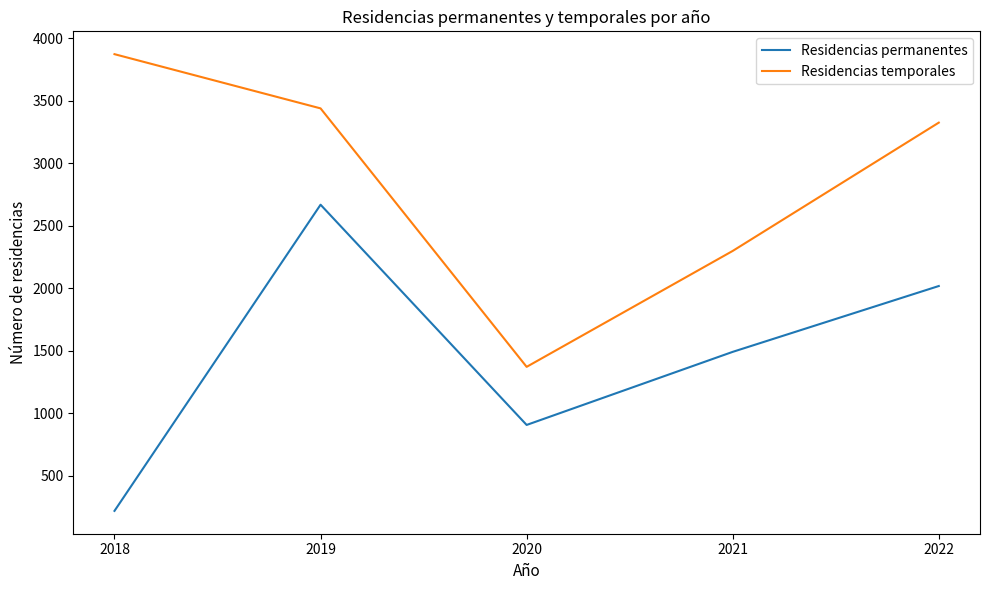

What is the spread (max minus min) of values at 2022?

1308